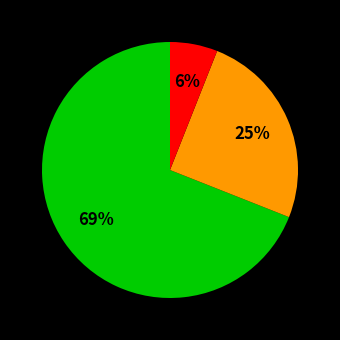

Is there a majority slice in this chart?

Yes